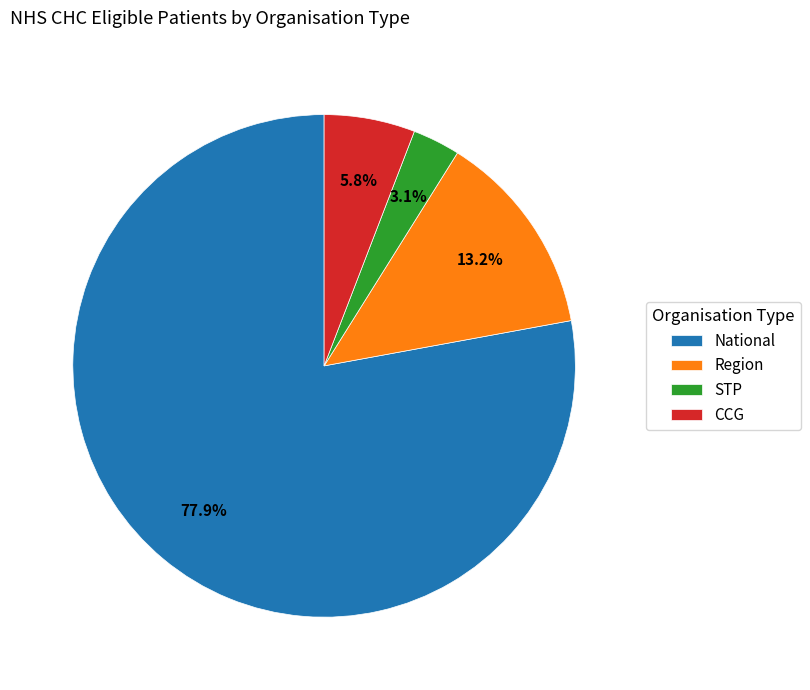

Is the sum of STP and National greater than half?

Yes